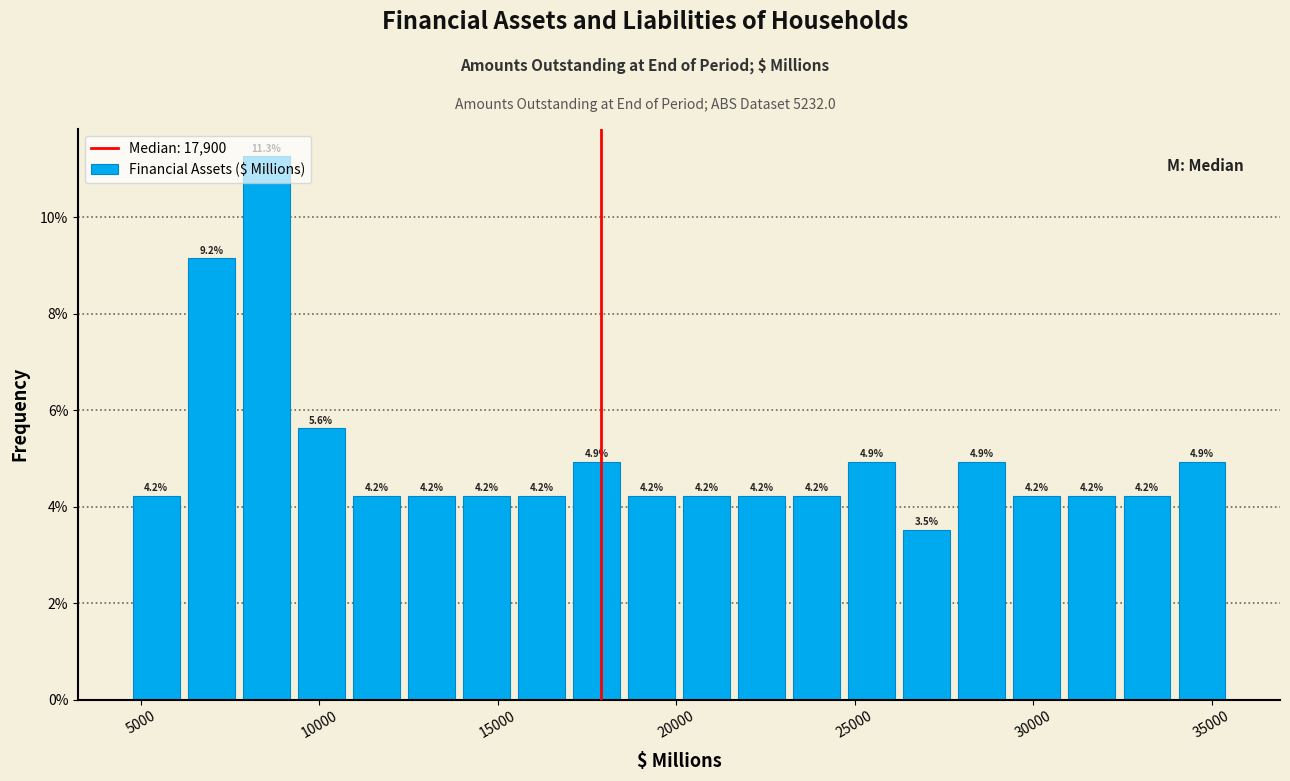

Read against the x-axis, roughly where is the centre of the tallest bar?

8500